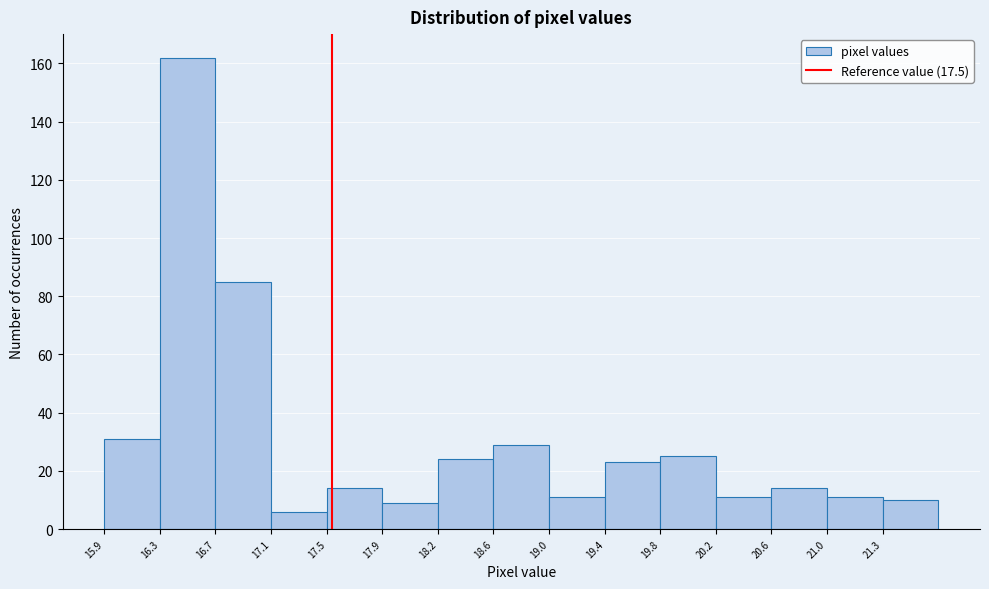

Reading left to right, transcribe this chart: for each bar, give the range it covers on the x-axis and its height. Neither the bar edges nor the heights are printed on the chart, so give them approximately, as read against the axes.

15.90 to 16.30: 32
16.30 to 16.70: 162
16.70 to 17.05: 86
17.05 to 17.45: 6
17.45 to 17.85: 14
17.85 to 18.25: 10
18.25 to 18.65: 24
18.65 to 19.00: 30
19.00 to 19.40: 12
19.40 to 19.80: 24
19.80 to 20.20: 26
20.20 to 20.55: 12
20.55 to 20.95: 14
20.95 to 21.35: 12
21.35 to 21.75: 10